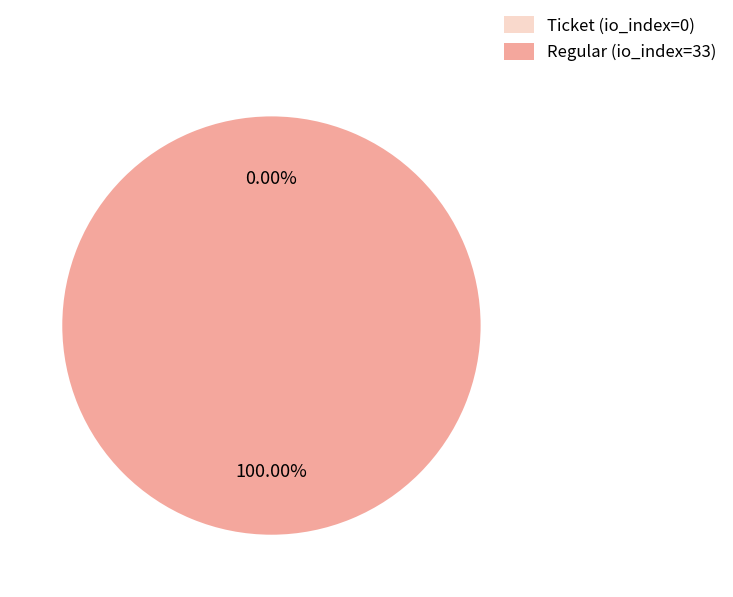

Count the number of slices in the pie.

2